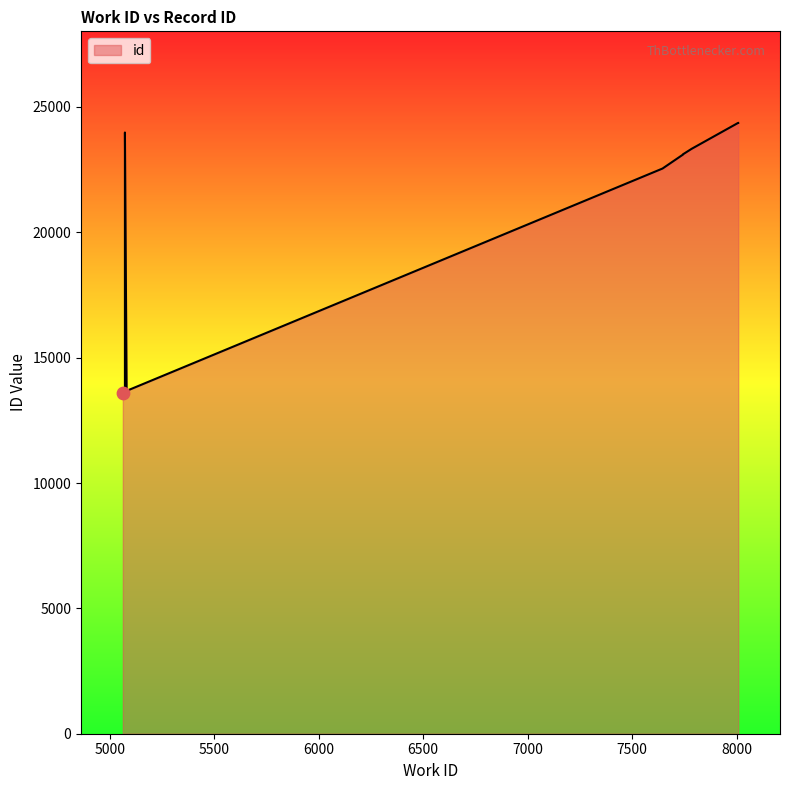

What is the change in value from 5081 to 5073?

+10305